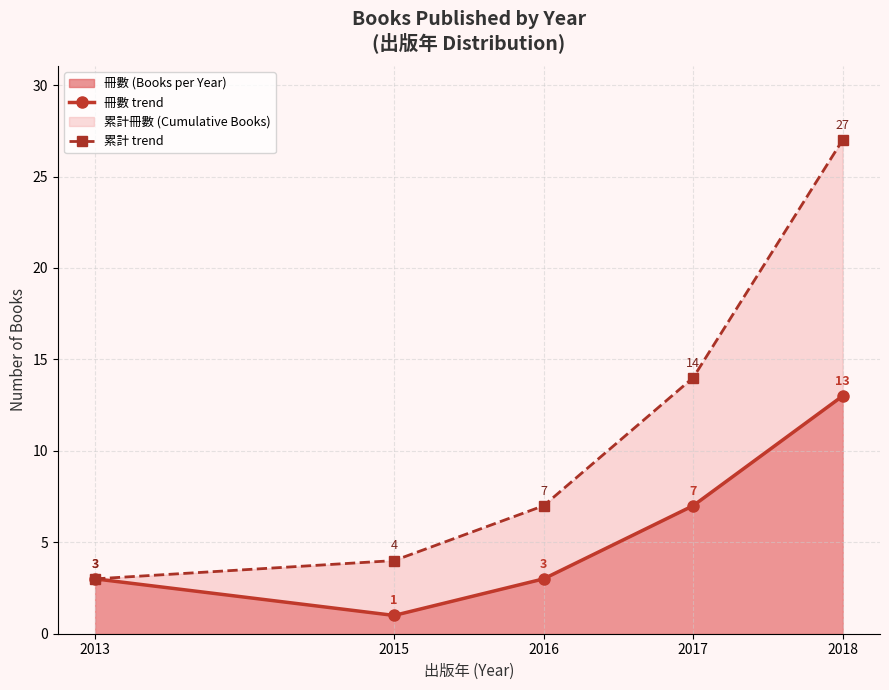

Is it true that 冊數 trend equals 5 at 2016?

False